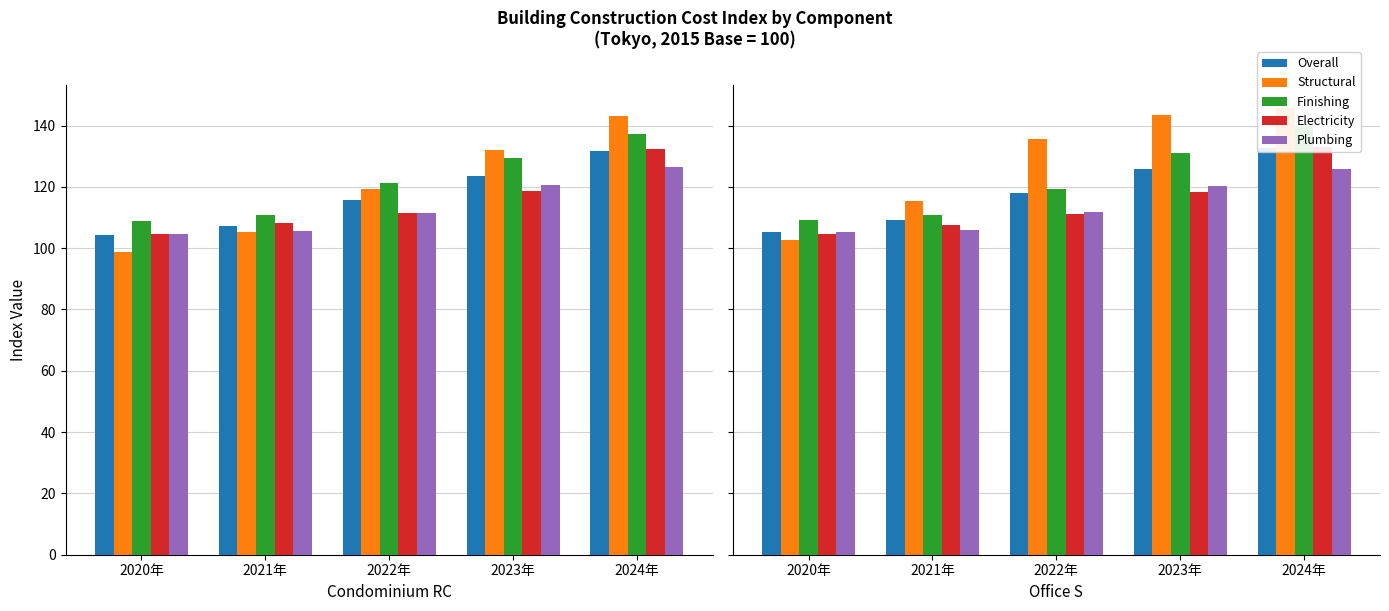

Which category has the lowest value in the Plumbing series?

2020年